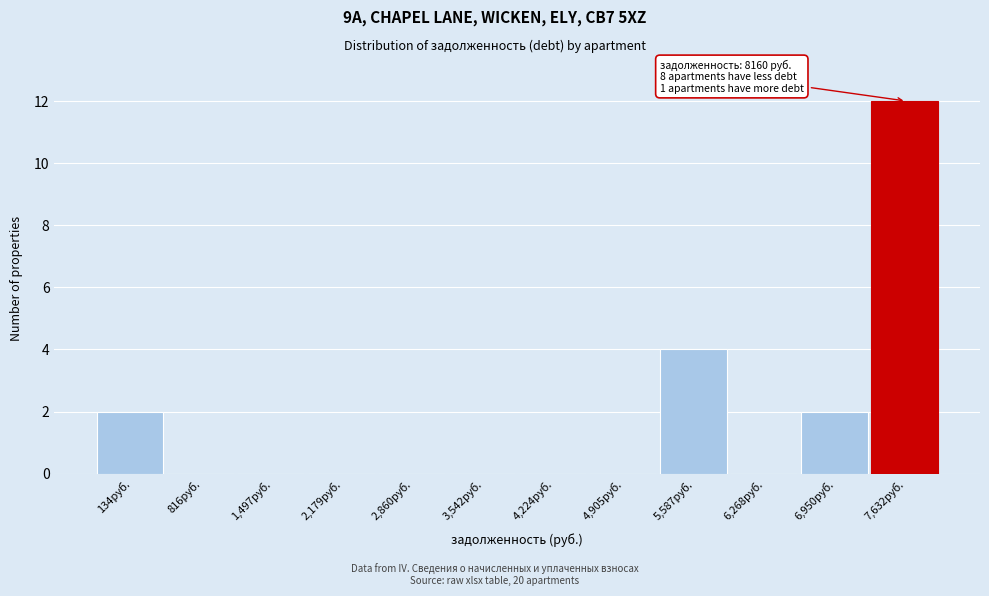

Reading left to right, extract all data points from this chart.

134руб.=2	816руб.=0	1,497руб.=0	2,179руб.=0	2,860руб.=0	3,542руб.=0	4,224руб.=0	4,905руб.=0	5,587руб.=4	6,268руб.=0	6,950руб.=2	7,632руб.=12